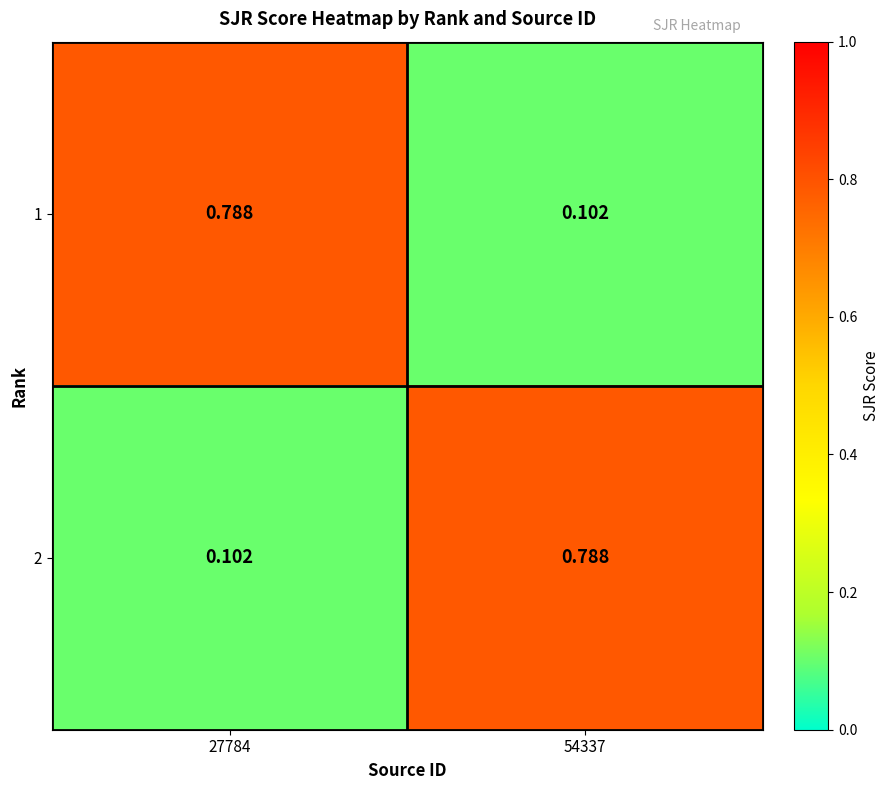

Is the value of 2 at 27784 greater than the value of 1 at 27784?

No